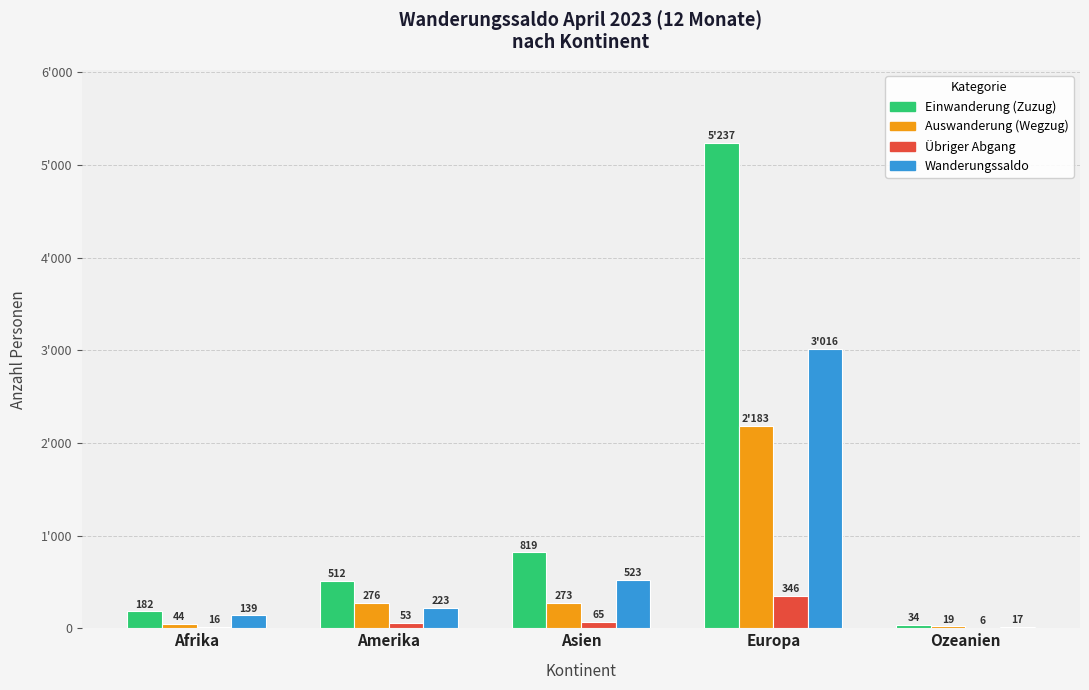

Which category has the highest value in the Übriger Abgang series?

Europa